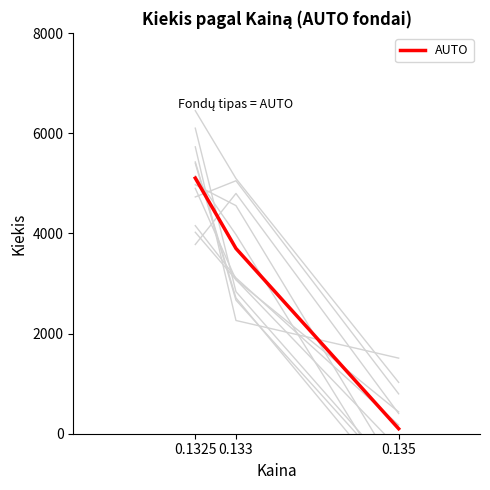

Is this an area chart (filled region under the line)?

No